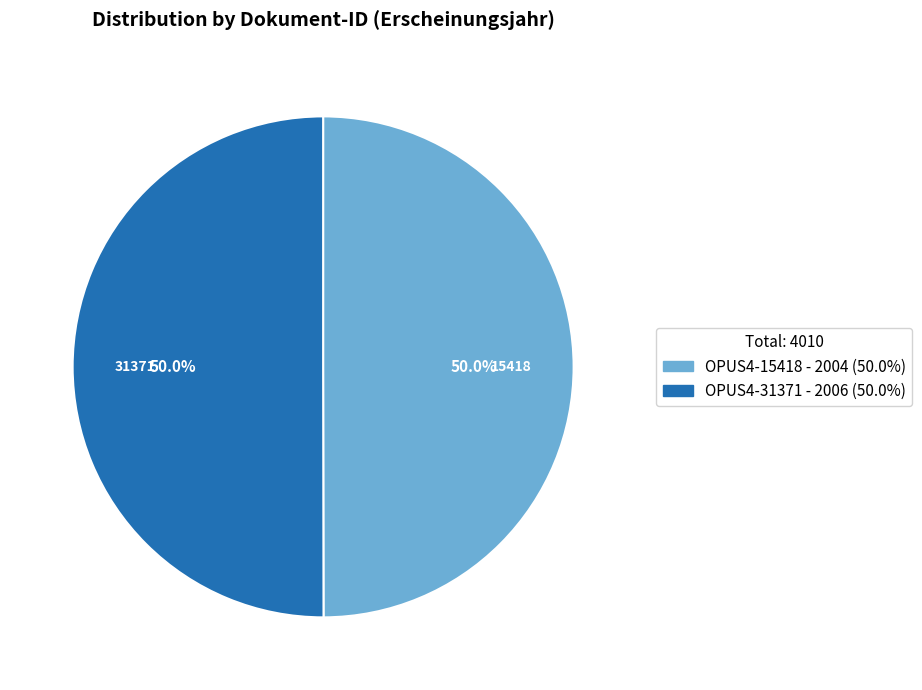

Do OPUS4-31371 and OPUS4-15418 together represent more than half of the pie?

Yes